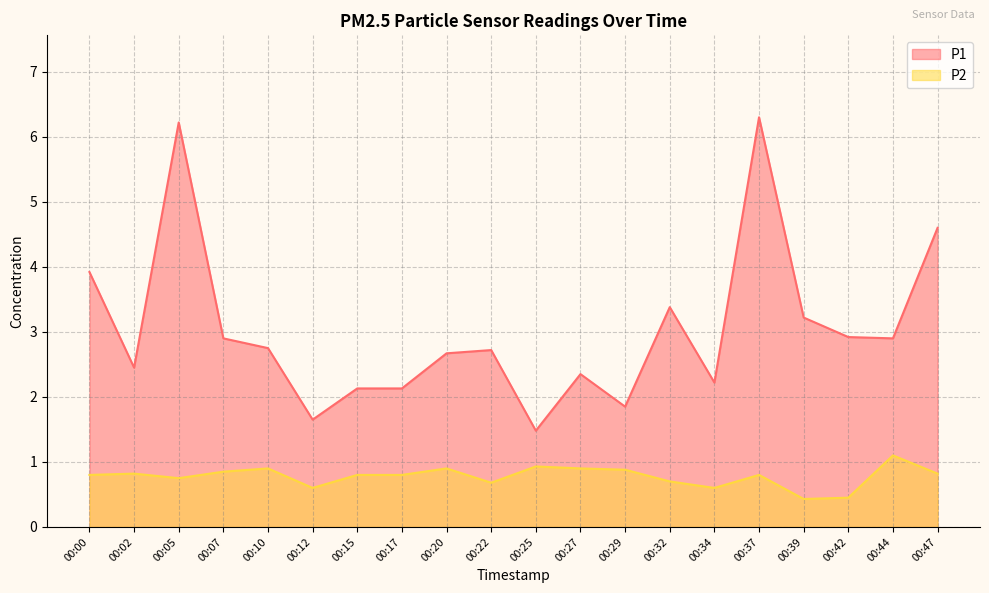

Reading left to right, transcribe all the data shown in this chart.

P1: 3.9	2.5	6.2	2.9	2.8	1.6	2.1	2.1	2.7	2.7	1.5	2.4	1.9	3.4	2.2	6.3	3.2	2.9	2.9	4.6
P2: 0.8	0.8	0.8	0.8	0.9	0.6	0.8	0.8	0.9	0.7	0.9	0.9	0.9	0.7	0.6	0.8	0.4	0.5	1.1	0.8